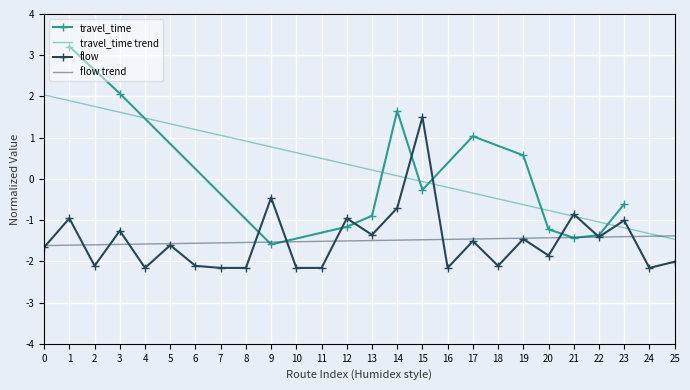

Between 4 and 16, which is larger?

4